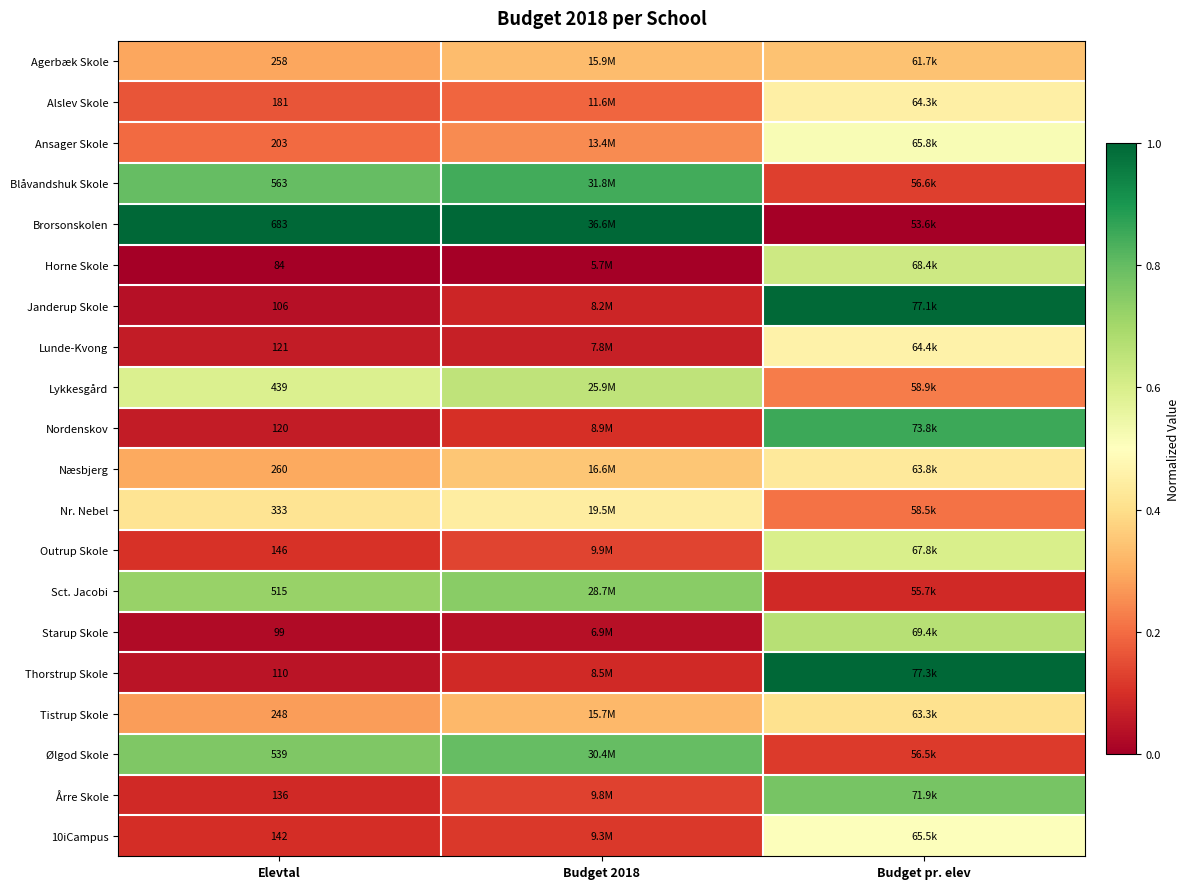

Which series changed the most between Elevtal and Budget 2018?

Lykkesgård